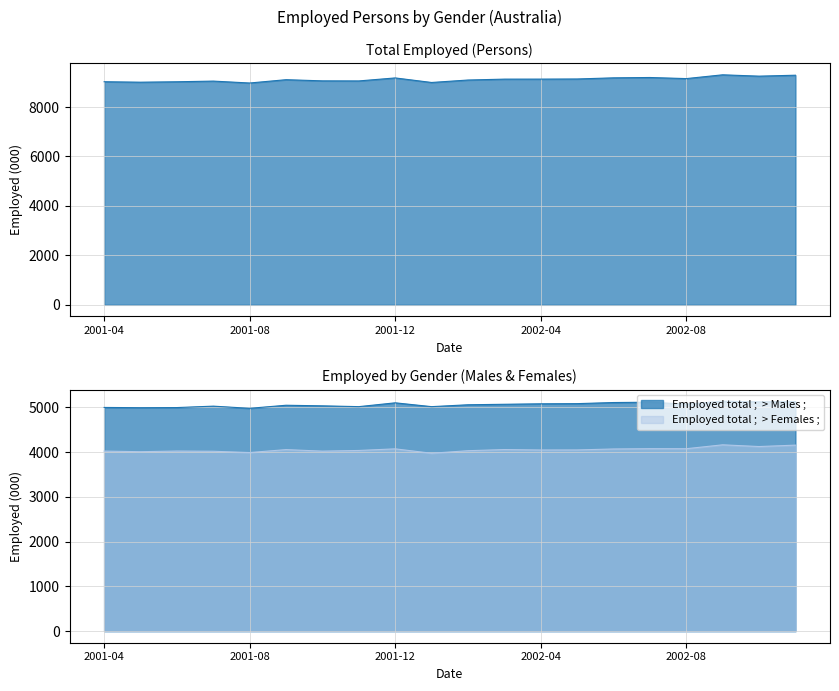

True or false: Employed total ;  > Females ; has more than 1 points higher than both neighbors.

True